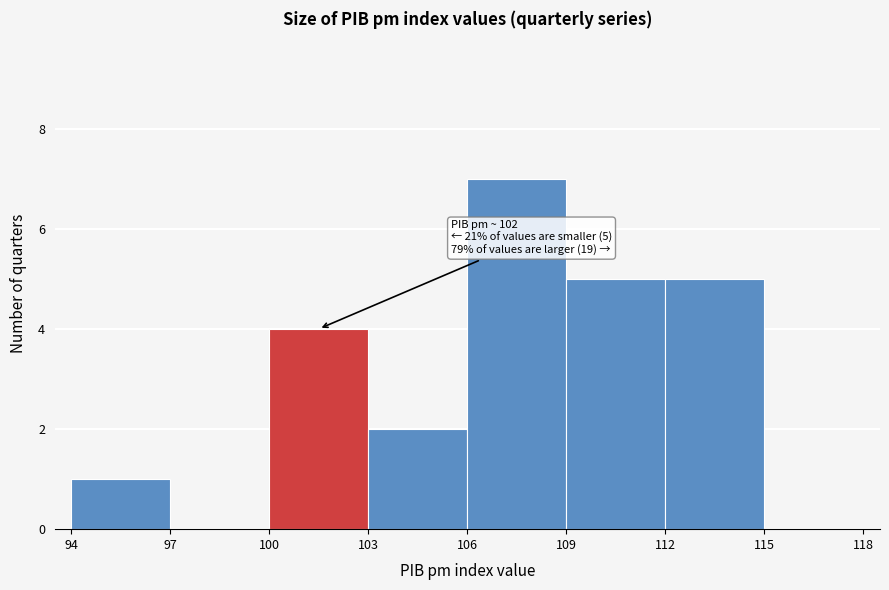

Which range on the x-axis has the tallest bar?

106 to 109